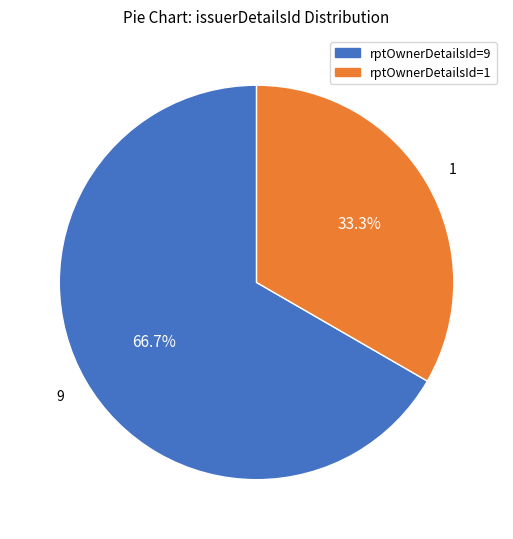

Is there a majority slice in this chart?

Yes